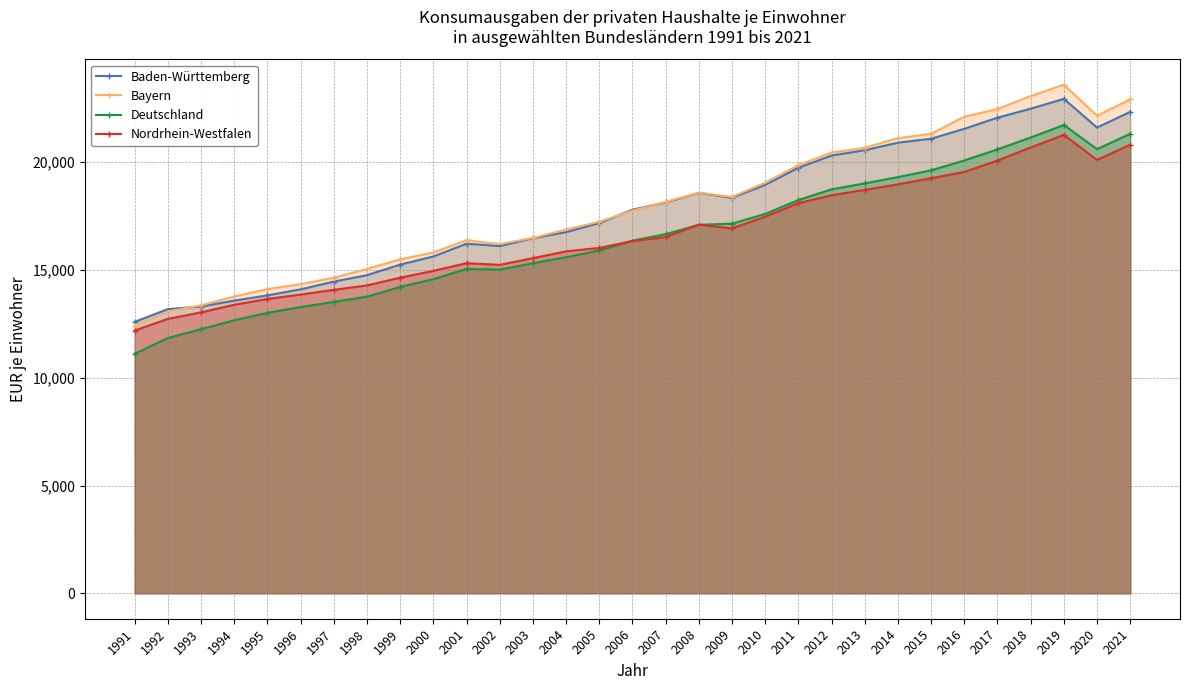

What is the difference between the maximum and second lowest values in the Deutschland series?

9883